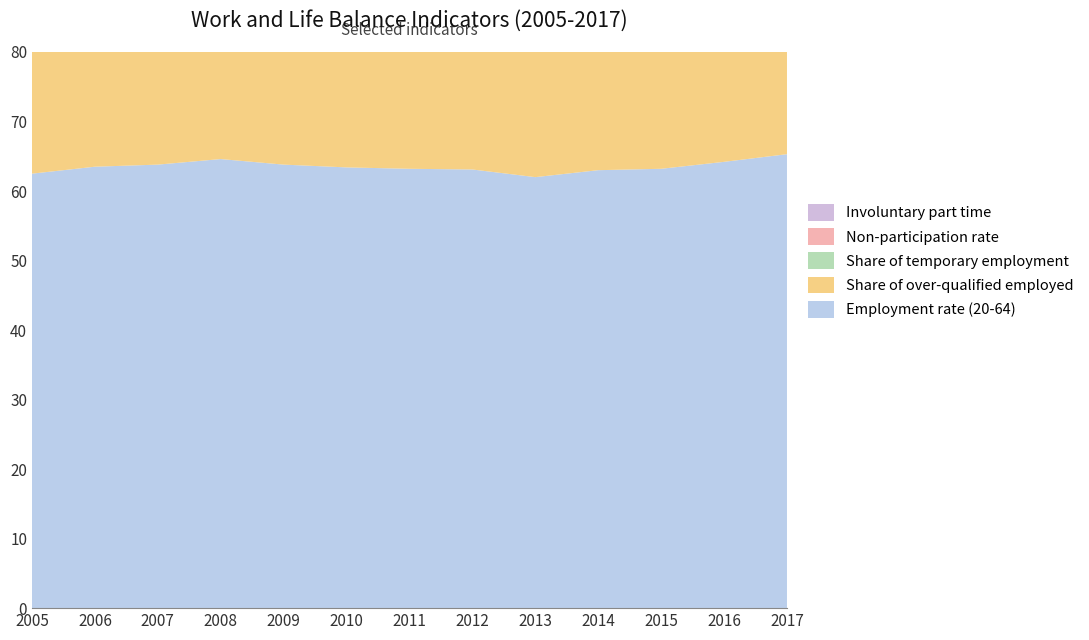

Reading right to left, what are all the values shown in this chart?

Employment rate (20-64): 2017=65.3	2016=64.2	2015=63.2	2014=63.0	2013=62.0	2012=63.1	2011=63.2	2010=63.4	2009=63.8	2008=64.6	2007=63.8	2006=63.5	2005=62.5
Share of over-qualified employed: 2017=28.4	2016=27.8	2015=27.5	2014=26.5	2013=26.4	2012=26.2	2011=25.3	2010=25.3	2009=24.9	2008=23.1	2007=22.0	2006=21.2	2005=20.0
Share of temporary employment: 2017=21.2	2016=25.0	2015=23.4	2014=22.9	2013=23.5	2012=20.9	2011=19.7	2010=20.2	2009=23.1	2008=20.8	2007=25.0	2006=23.6	2005=22.0
Non-participation rate: 2017=18.1	2016=19.3	2015=20.5	2014=20.8	2013=20.0	2012=18.2	2011=16.1	2010=16.2	2009=14.8	2008=14.6	2007=14.1	2006=14.4	2005=15.1
Involuntary part time: 2017=13.2	2016=14.2	2015=14.9	2014=14.2	2013=13.5	2012=12.4	2011=10.3	2010=9.1	2009=7.9	2008=7.9	2007=7.0	2006=6.7	2005=7.0